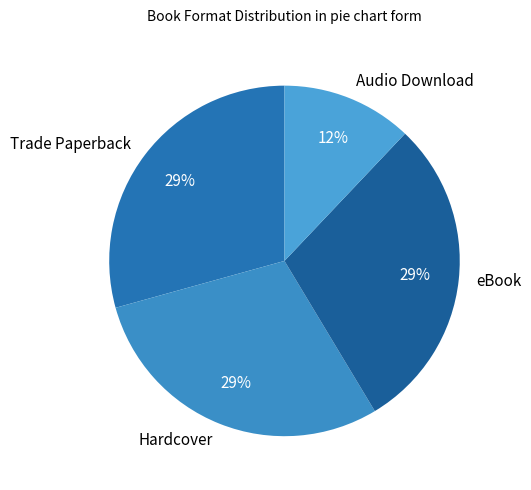

Which category has the smallest portion of the pie?

Audio Download